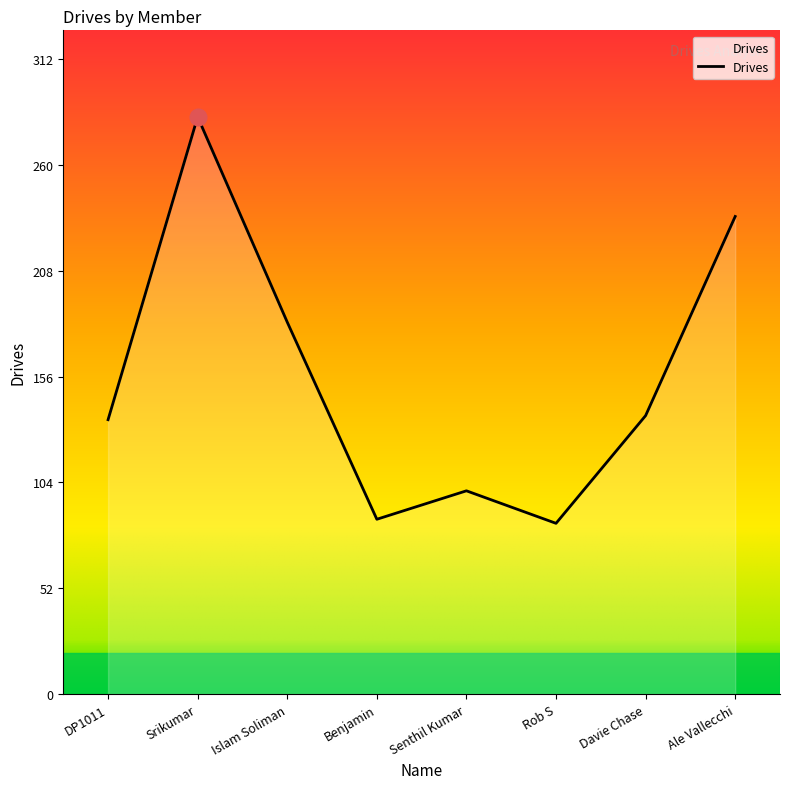

At which category does the chart reach its peak across all series?

Srikumar